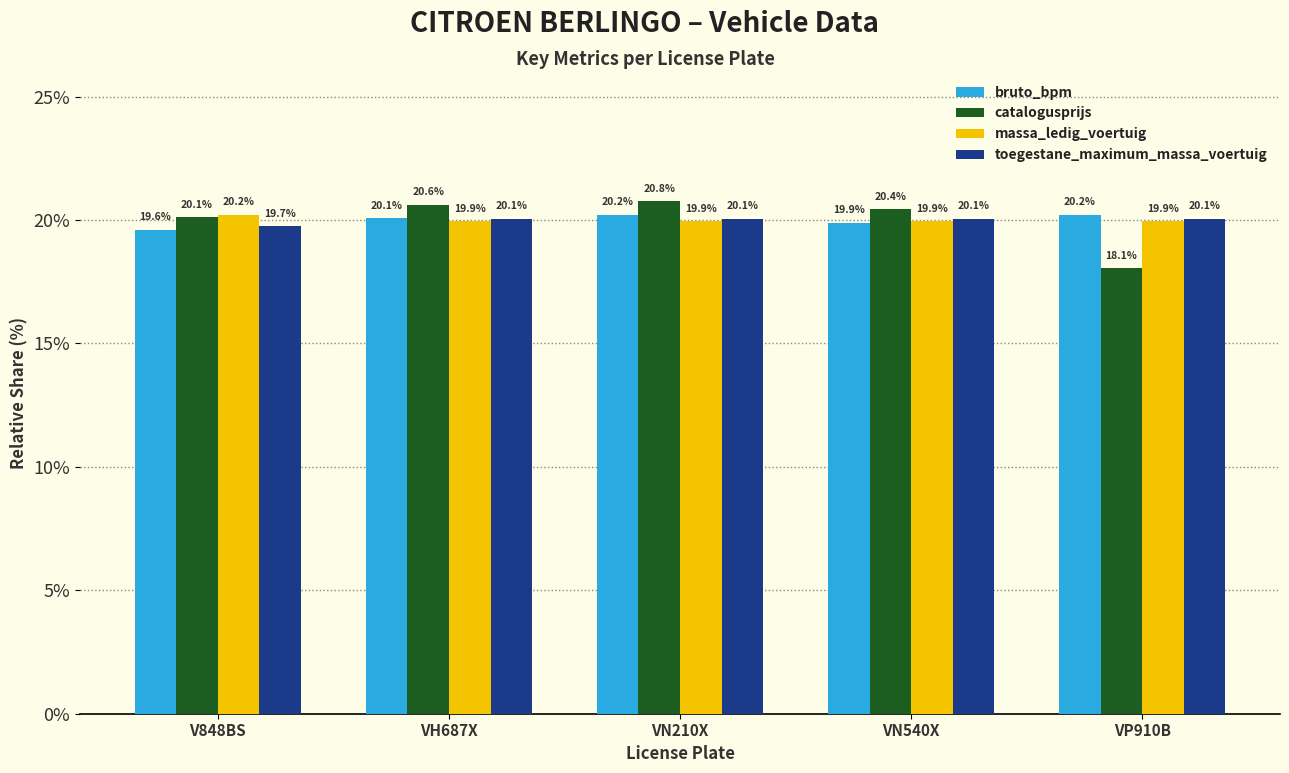

At which category is the sum across all series the highest?

VN210X